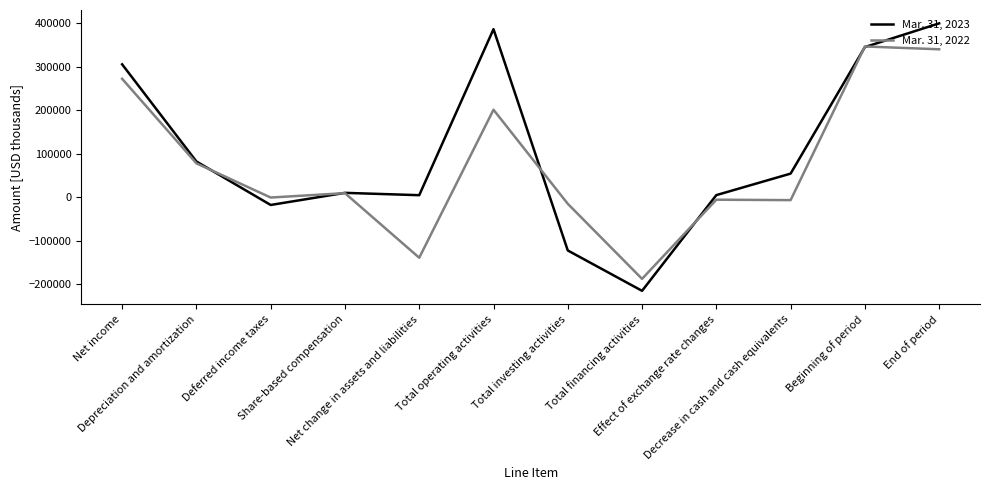

What is the average value of the Mar. 31, 2023 series?

103325